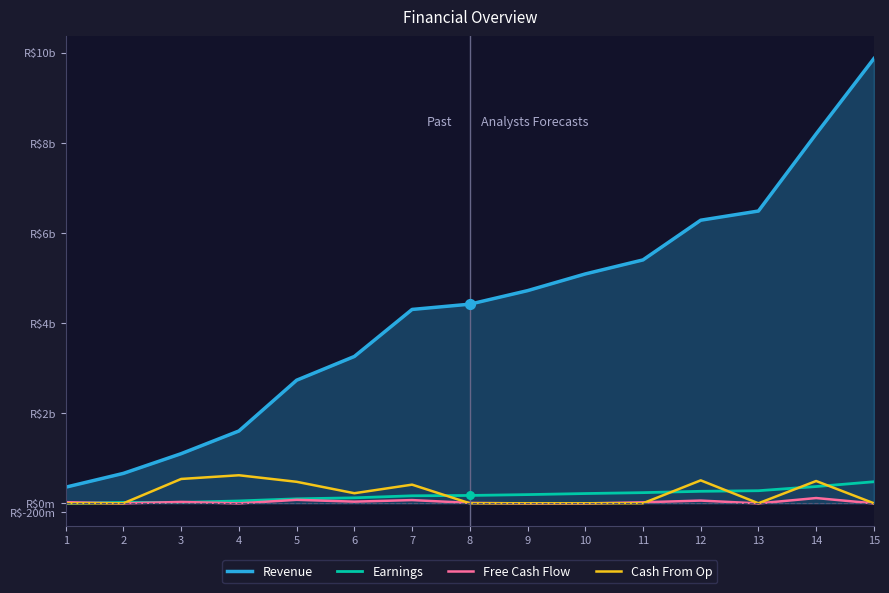

At how many categories does at least one series exceed 4972?

6